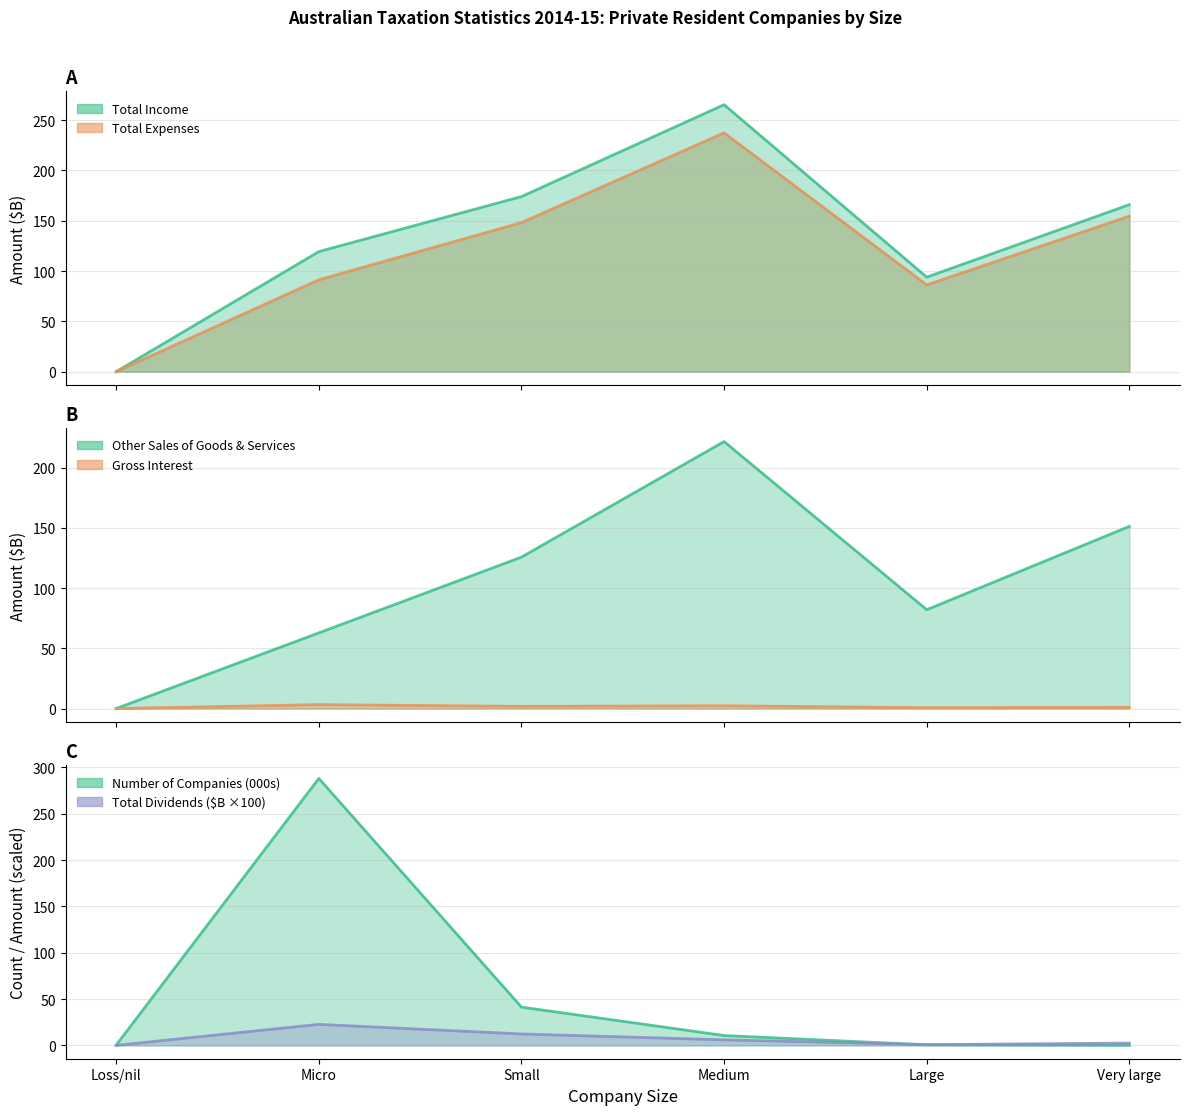

Where is the first local maximum for Gross Interest ($)?

Micro